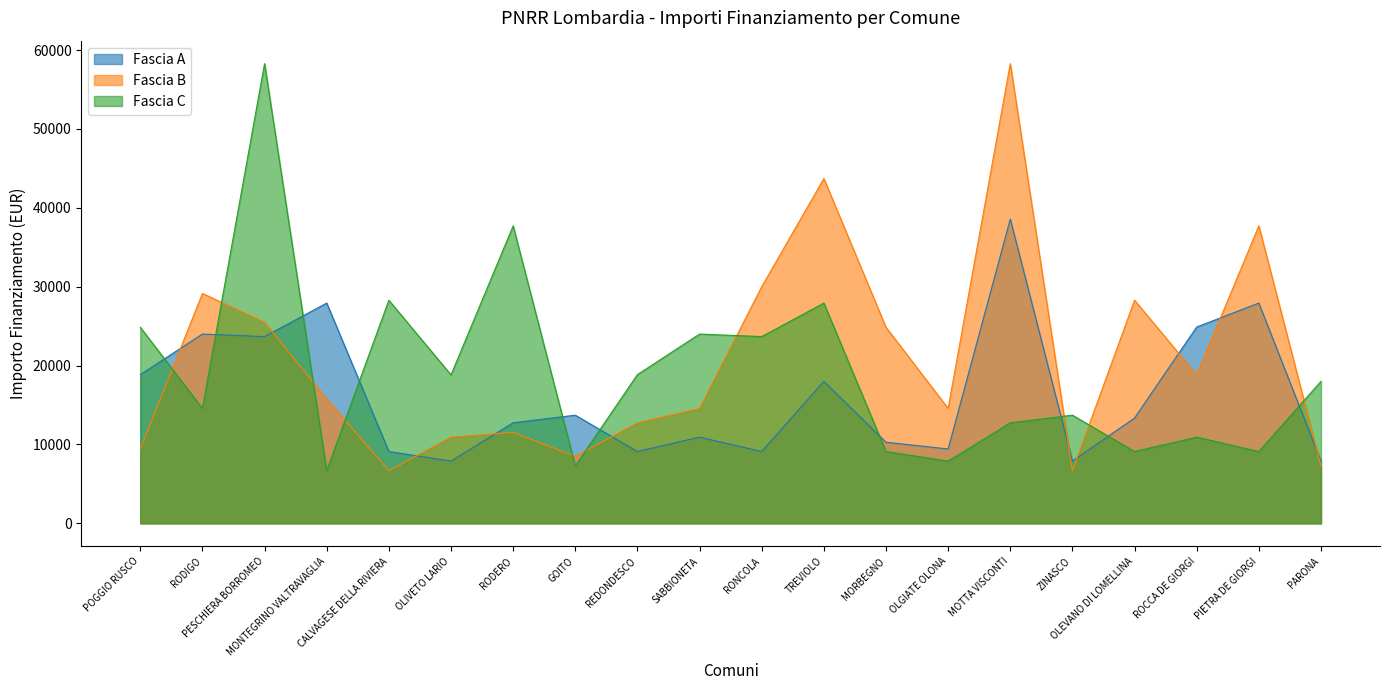

What is the lowest value of the Fascia B series?

6677